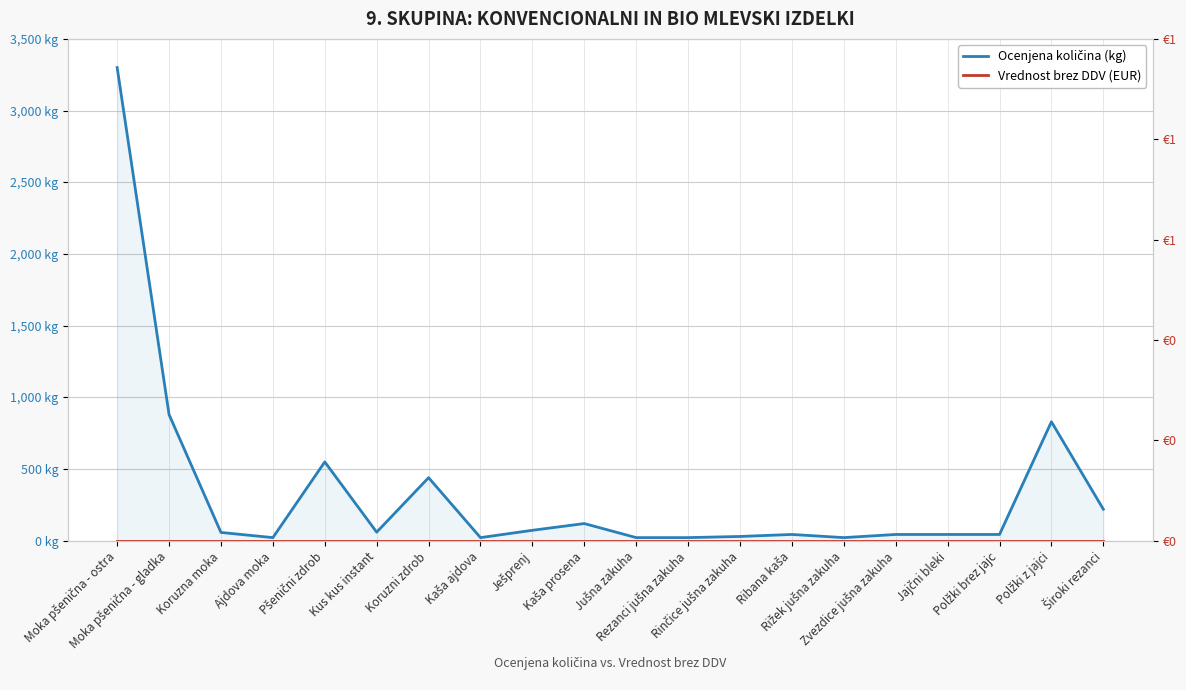

What is the sum of the Ocenjena količina (kg) values at Rinčice jušna zakuha and Kaša prosena?

150